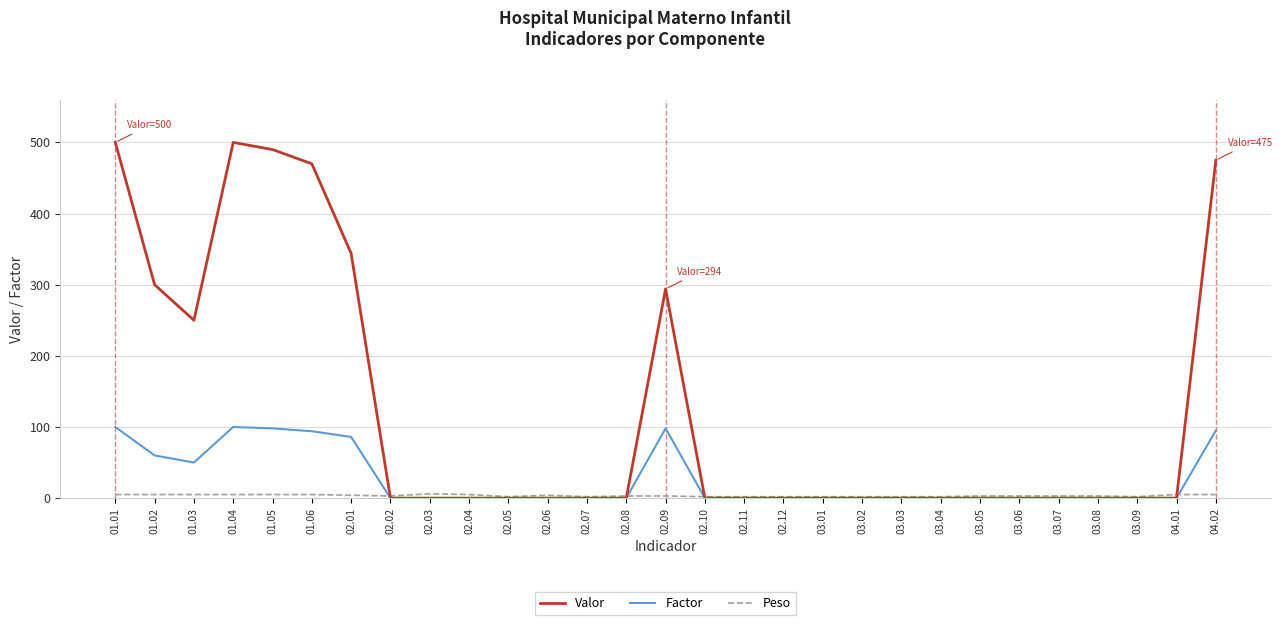

Rank the series by their maximum value, from highest to lowest.

Valor, Factor, Peso